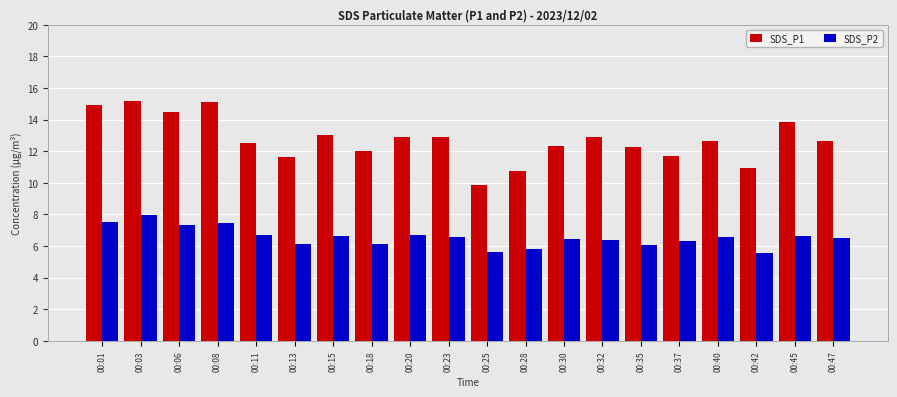

How many series are shown in this chart?

2